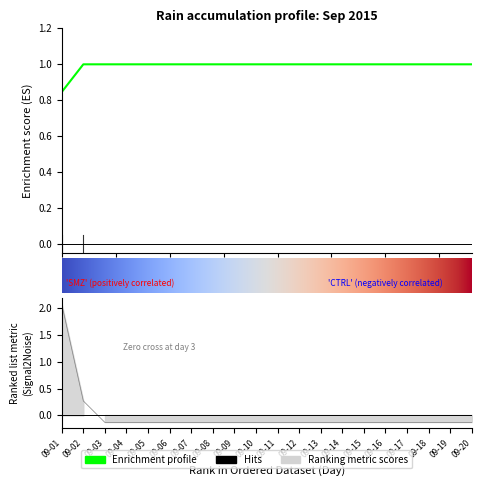

Rank the categories by value from lowest to highest.

09-03, 09-04, 09-05, 09-06, 09-07, 09-08, 09-09, 09-10, 09-11, 09-12, 09-13, 09-14, 09-15, 09-16, 09-17, 09-18, 09-19, 09-20, 09-02, 09-01